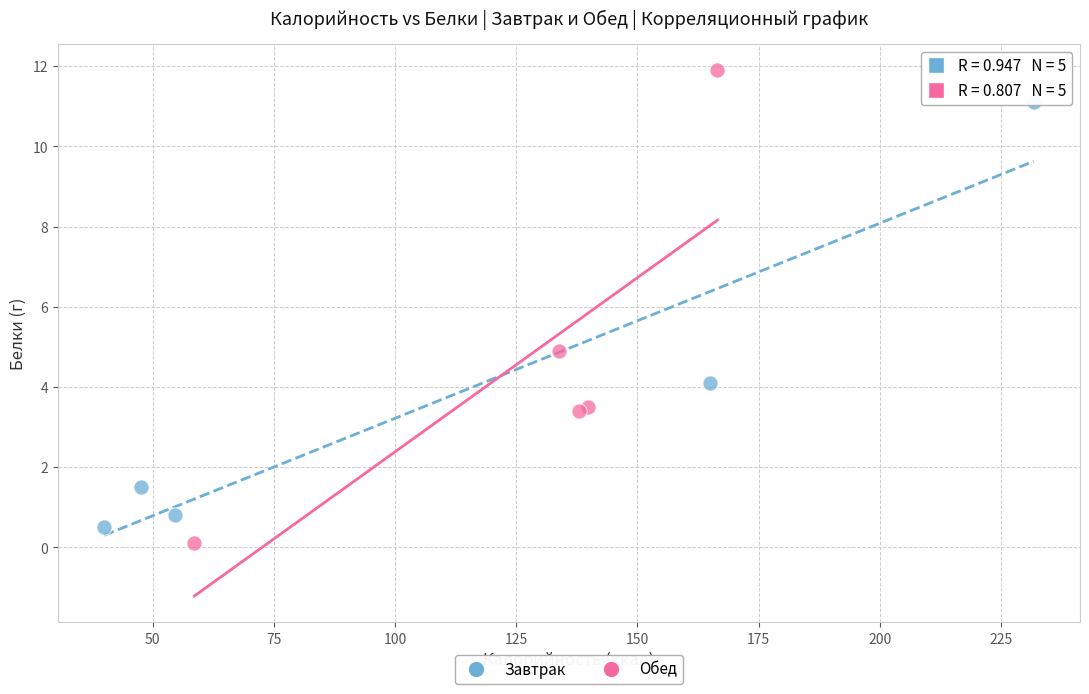

Which series contains the lowest Y value?

Обед